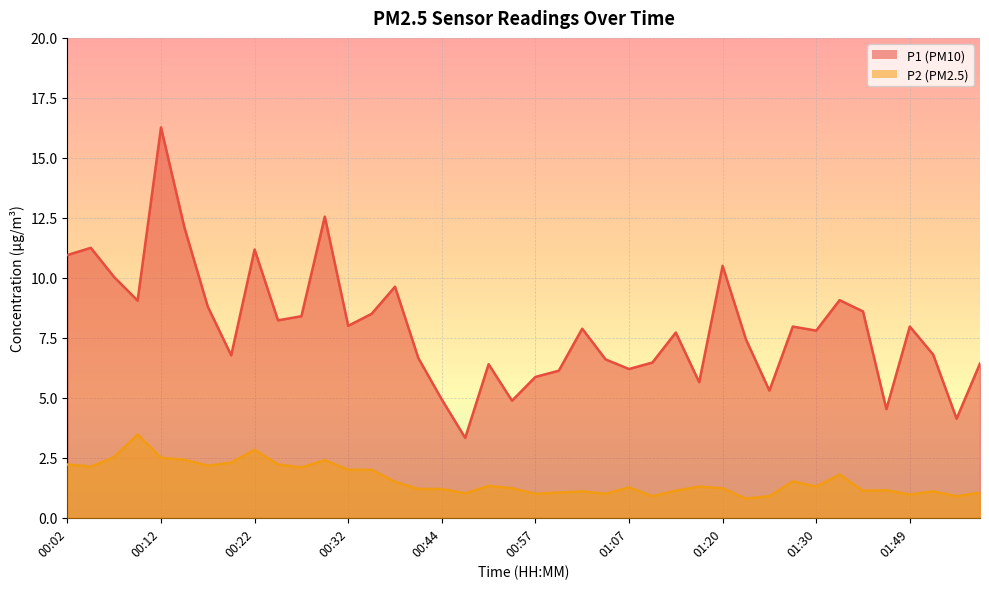

True or false: P1 and P2 cross at least once.

False